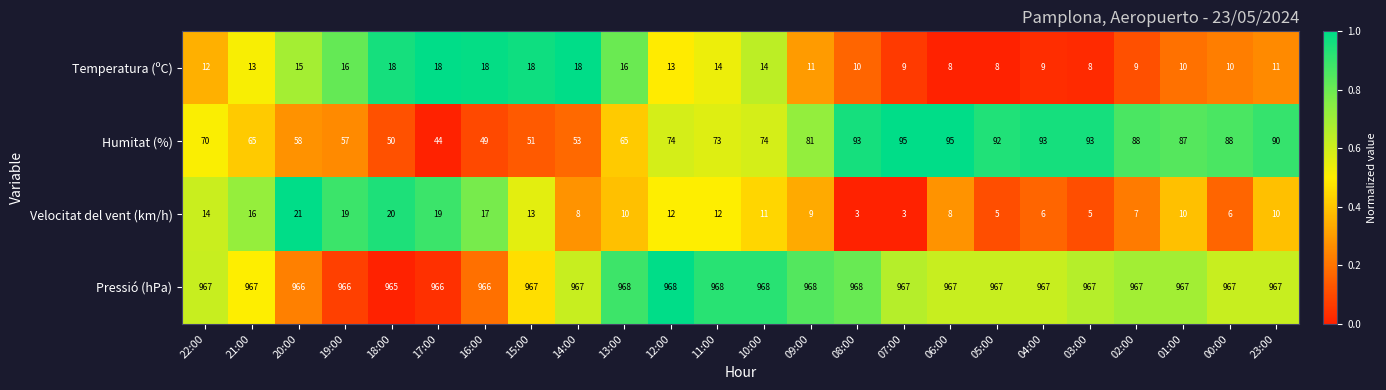

At which label does Humitat (%) reach its minimum?

17:00